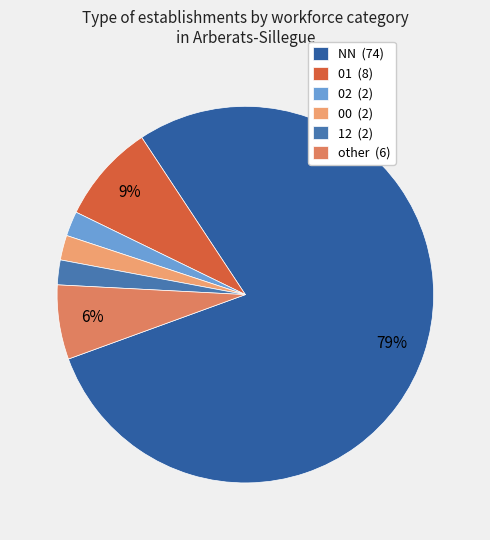

Count the number of slices in the pie.

6